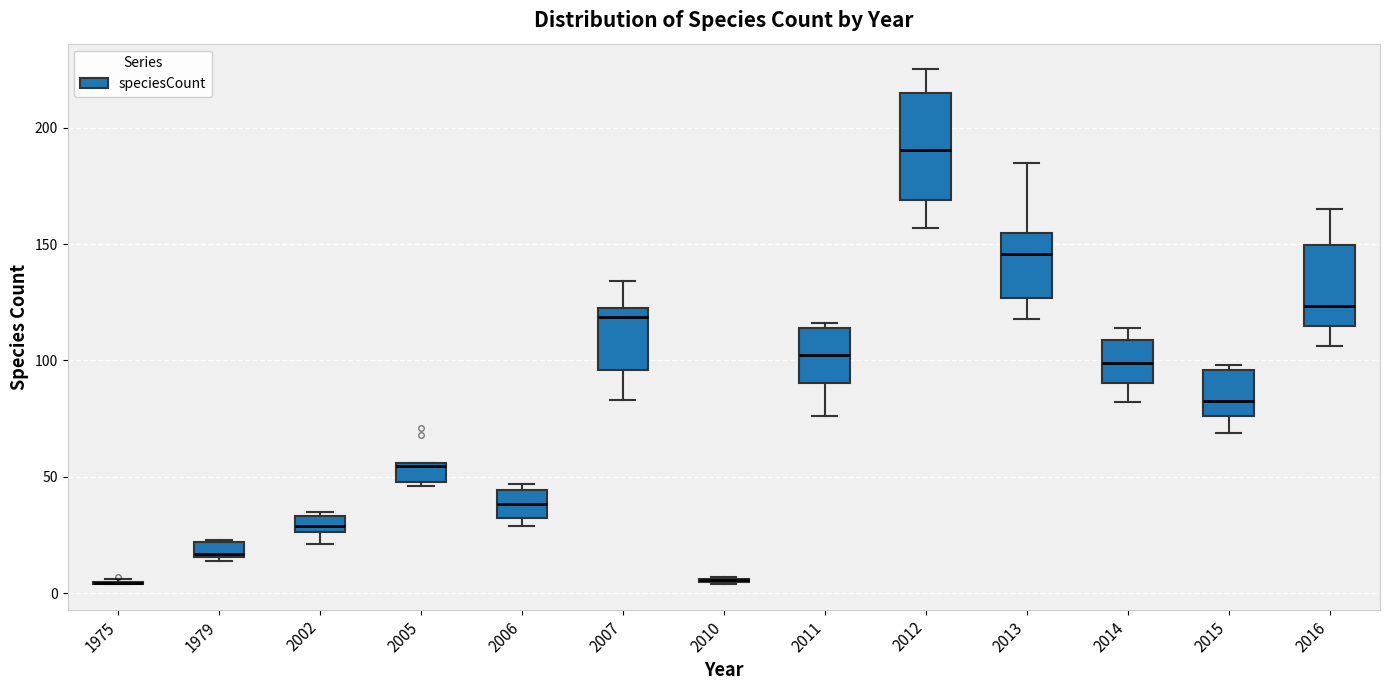

Where is the upper edge of the box at x = 2016 on the y-axis? The values are not printed on the chart, so give them approximately, as read against the axis.

150